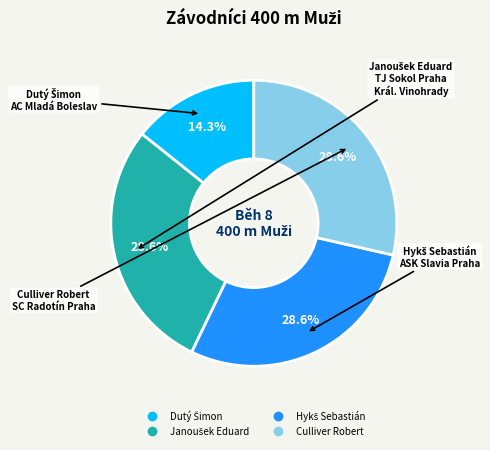

How many segments does this pie chart have?

4